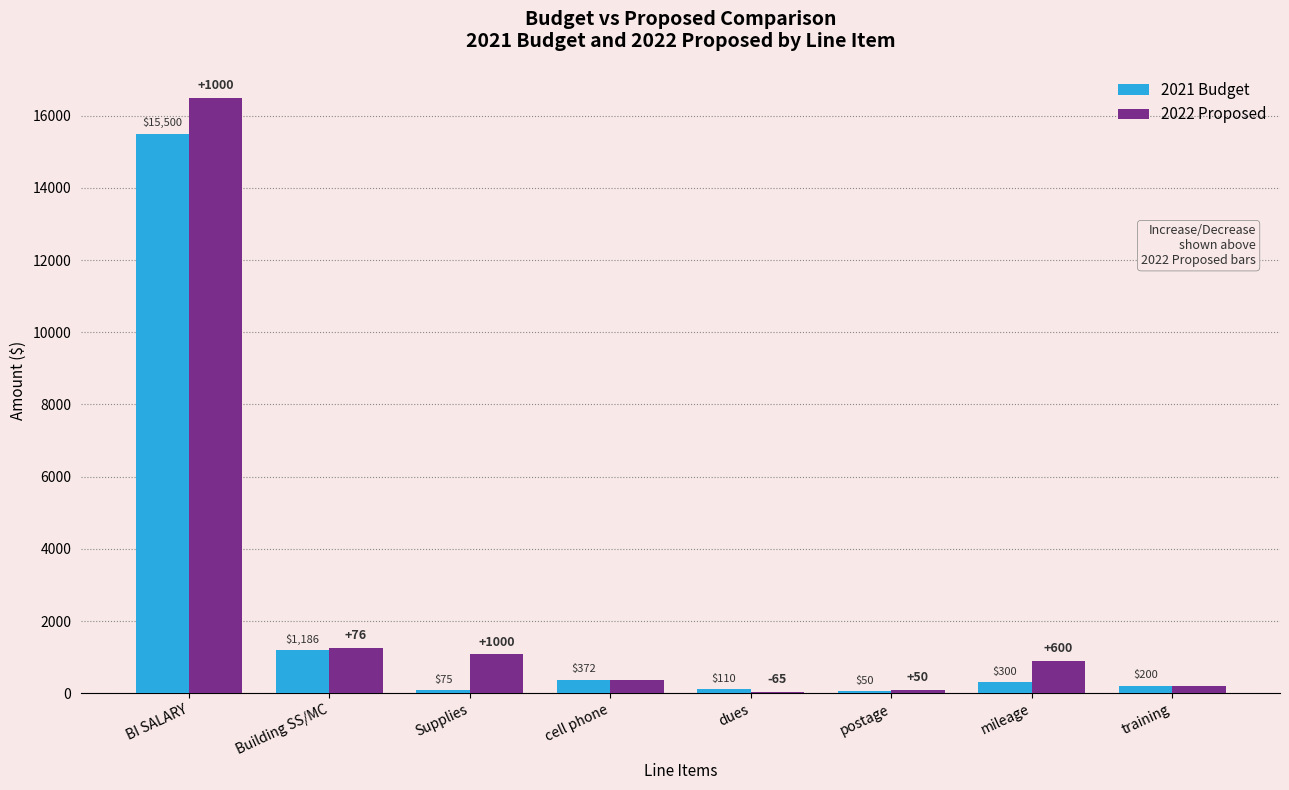

Reading right to left, what are all the values shown in this chart?

2021 Budget: training=200	mileage=300	postage=50	dues=110	cell phone=372	Supplies=75	Building SS/MC=1186	BI SALARY=15500
2022 Proposed: training=200	mileage=900	postage=100	dues=45	cell phone=372	Supplies=1075	Building SS/MC=1262	BI SALARY=16500